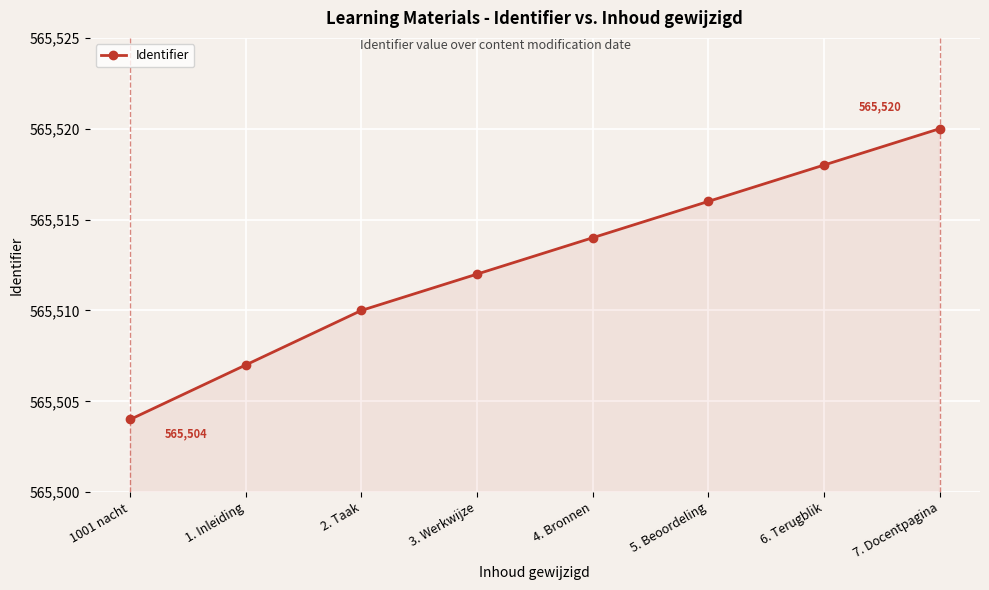

What position from the right is 7. Docentpagina?

1